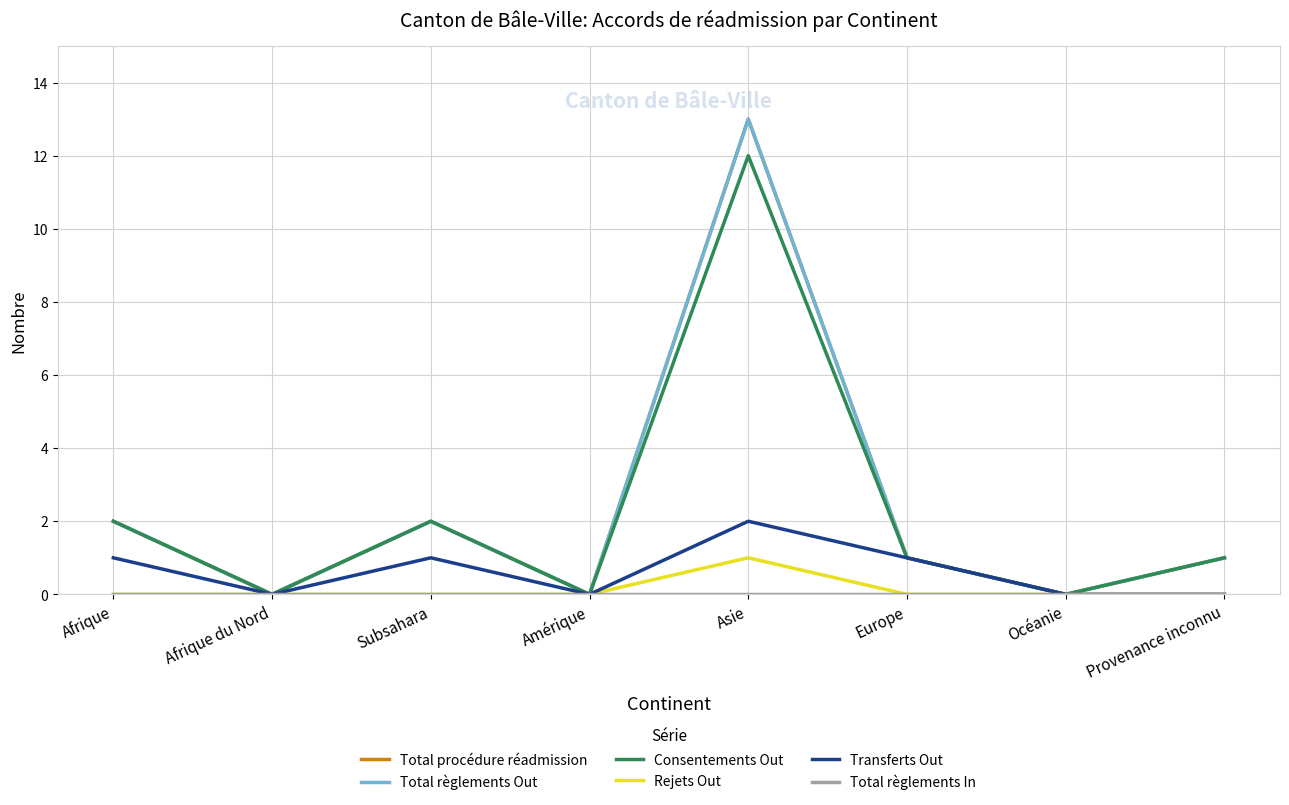

What is the difference between the Transferts Out values at Asie and Afrique?

1